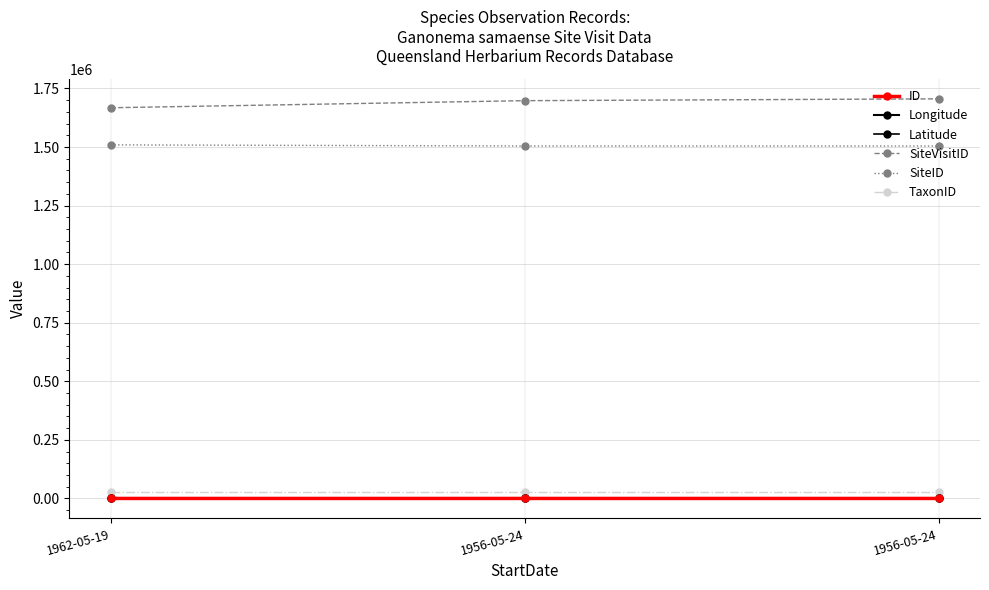

Which has a higher value, 1962-05-19 or 1956-05-24?

1956-05-24